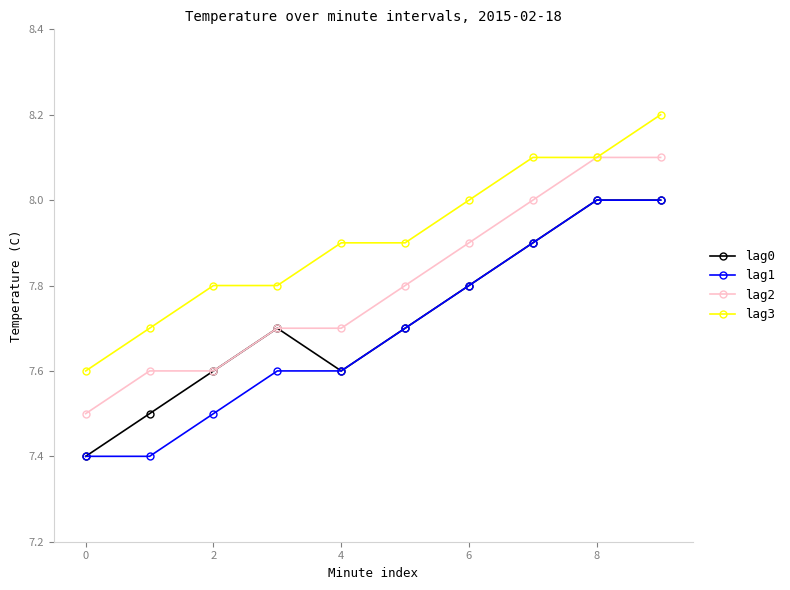

What is the value of the lag1 point at the 7th from the left?

7.8